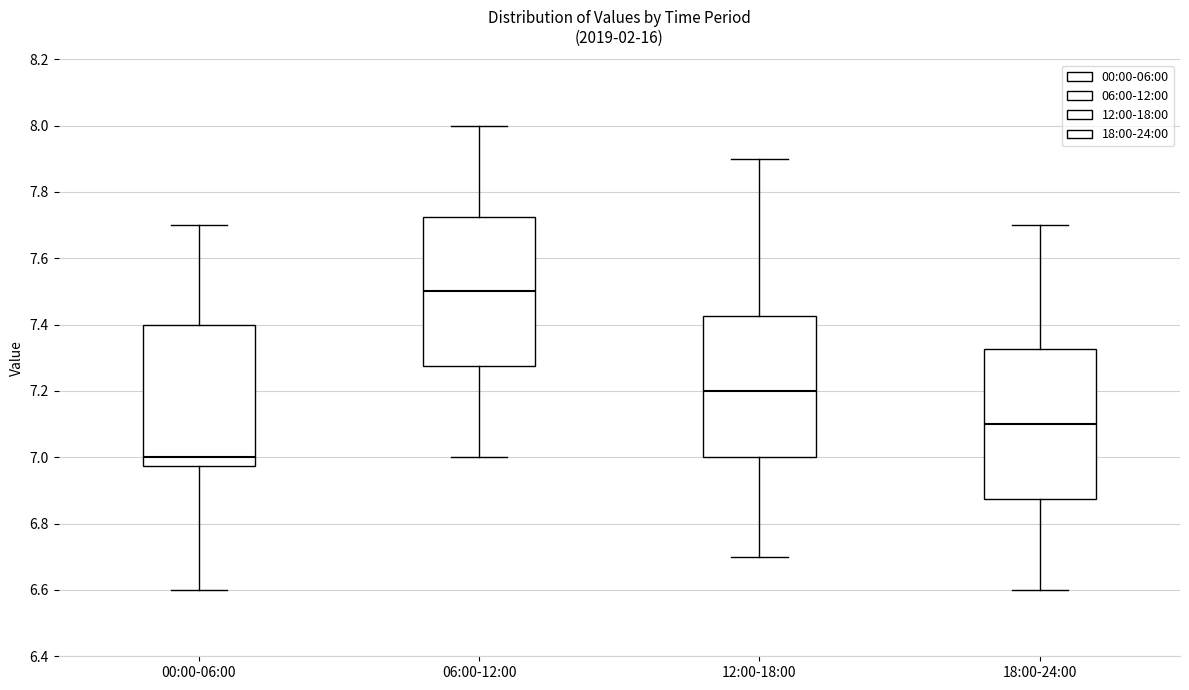

Reading left to right, transcribe this box plot: for each box, give where its median line is, the range the box spans, and where its two whiskers end, as read against the y-axis. The values are not printed on the chart, so give them approximately, as read against the axis.

00:00-06:00: median 7.00, box 6.98 to 7.40, whiskers 6.60 to 7.70
06:00-12:00: median 7.50, box 7.28 to 7.72, whiskers 7.00 to 8.00
12:00-18:00: median 7.20, box 7.00 to 7.42, whiskers 6.70 to 7.90
18:00-24:00: median 7.10, box 6.88 to 7.32, whiskers 6.60 to 7.70